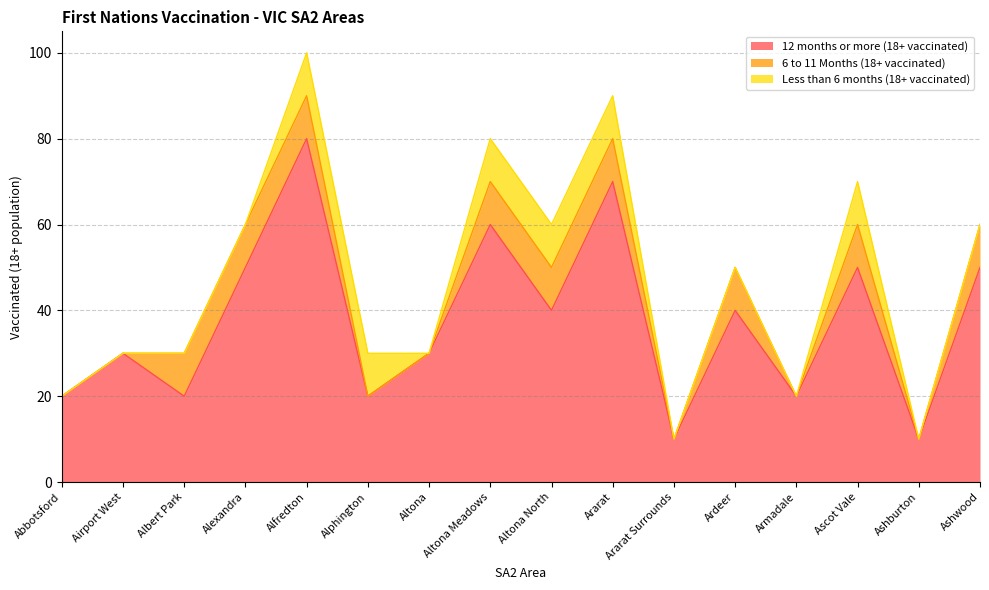

Is it true that 12 months or more (18+ vaccinated) equals 70 at Ararat?

True